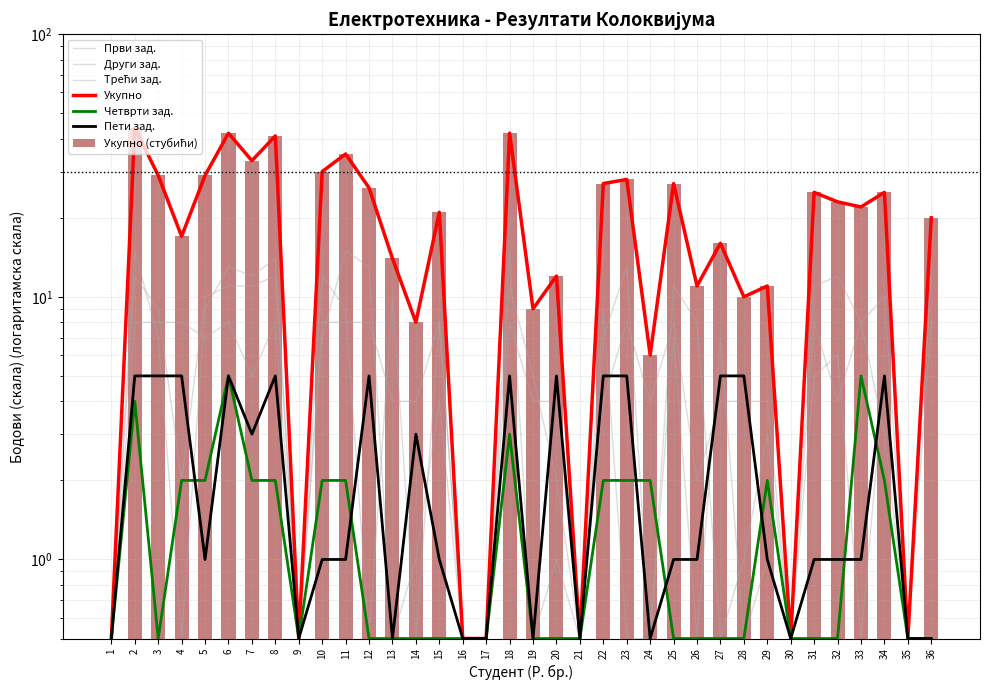

Which has a higher value, 17 or 18?

18